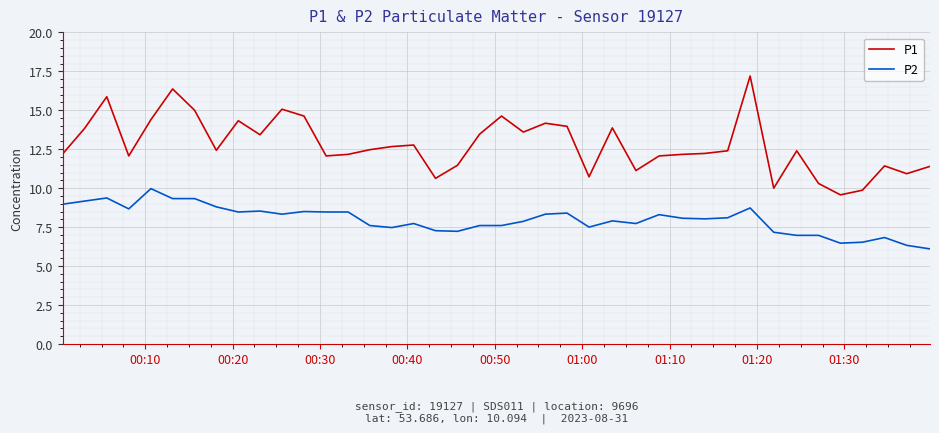

What is the minimum value shown in the chart?

6.1